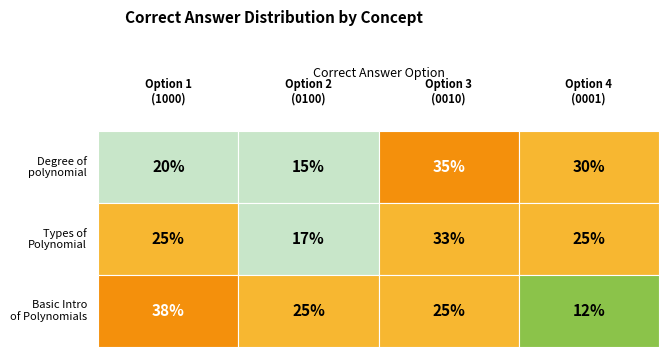

List the series in order of their overall mean, highest first.

Degree of polynomial, Types of Polynomial, Basic Introduction of Polynomials